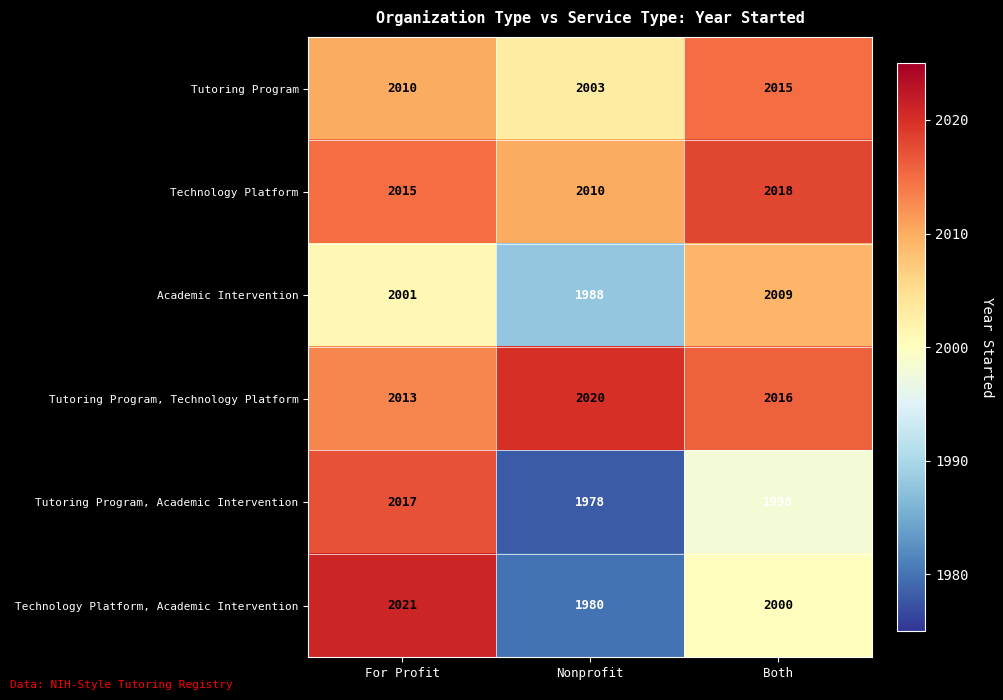

Which series has the largest total across all categories?

Tutoring Program, Technology Platform